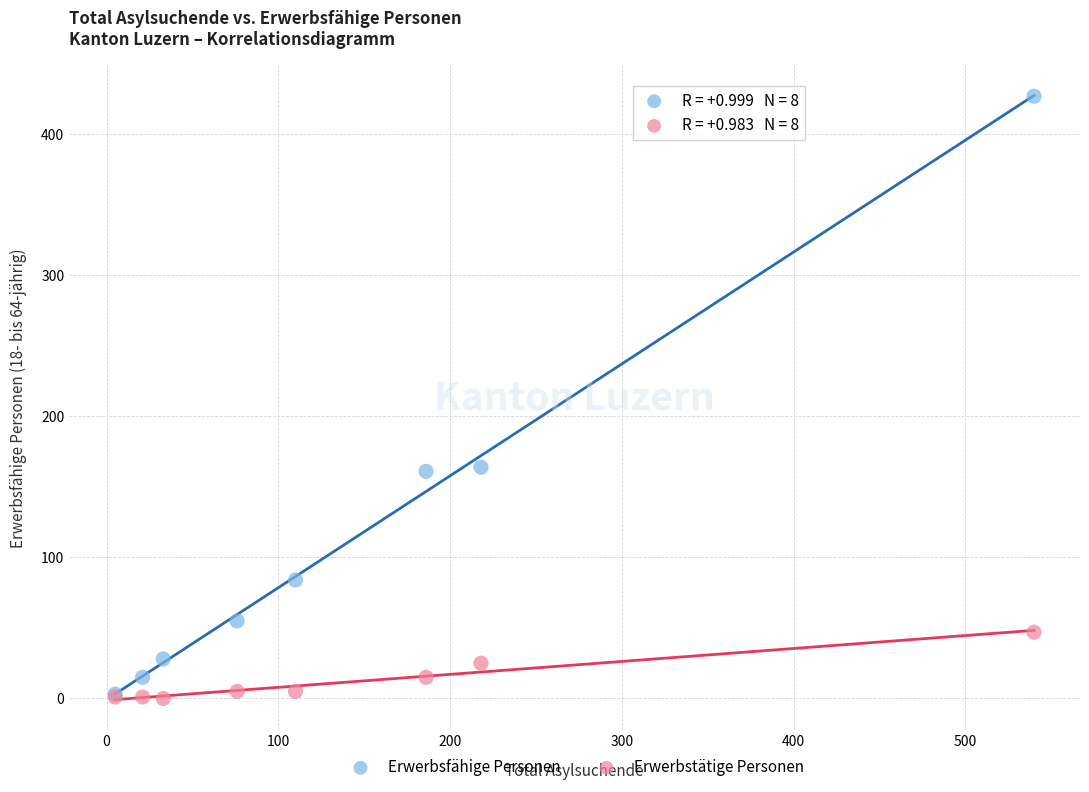

What are all the series names shown in the legend?

Erwerbsfähige Personen, Erwerbstätige Personen